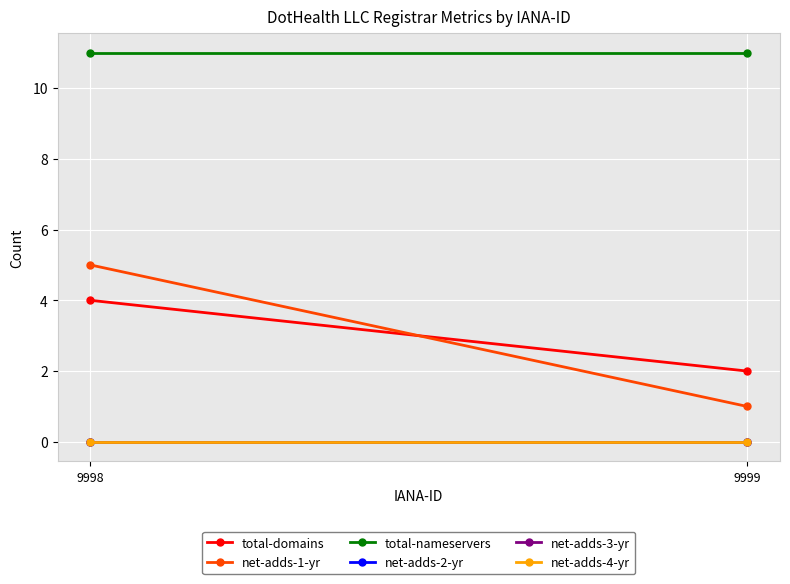

Is the value of total-domains at 9998 greater than the value of net-adds-2-yr at 9999?

Yes